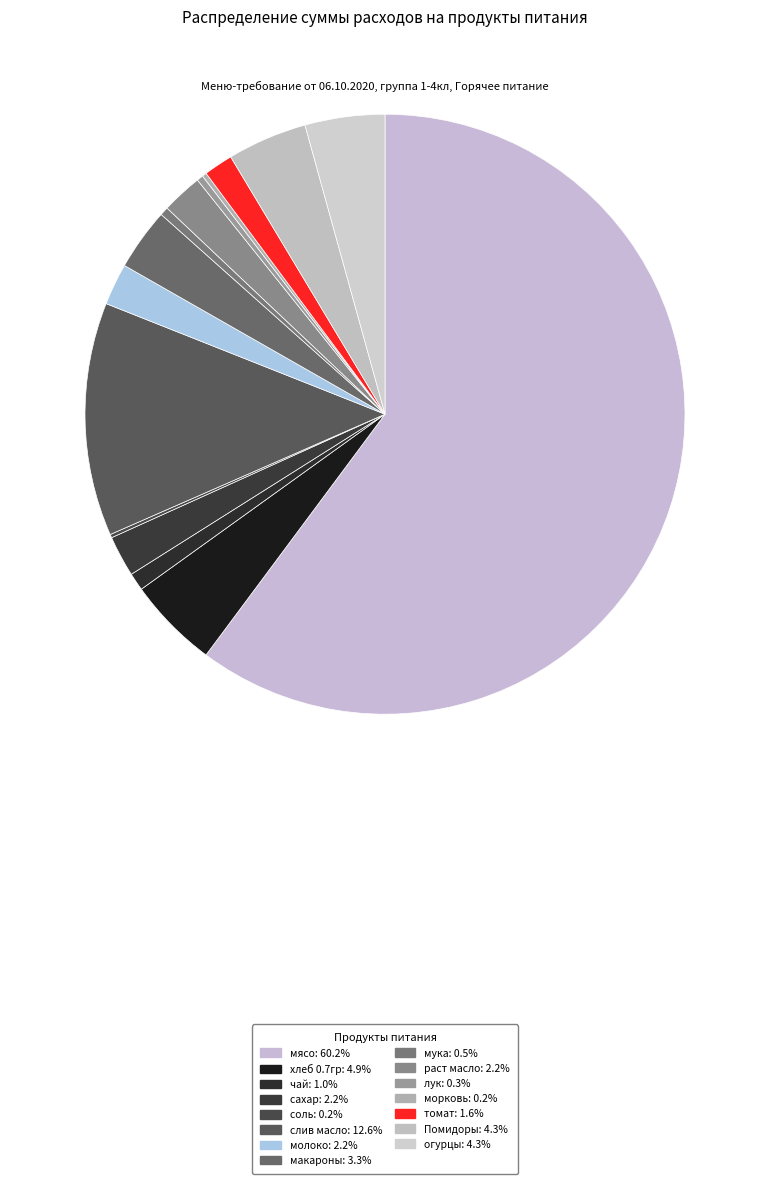

Is it true that хлеб 0.7гр is 14% of the pie?

False